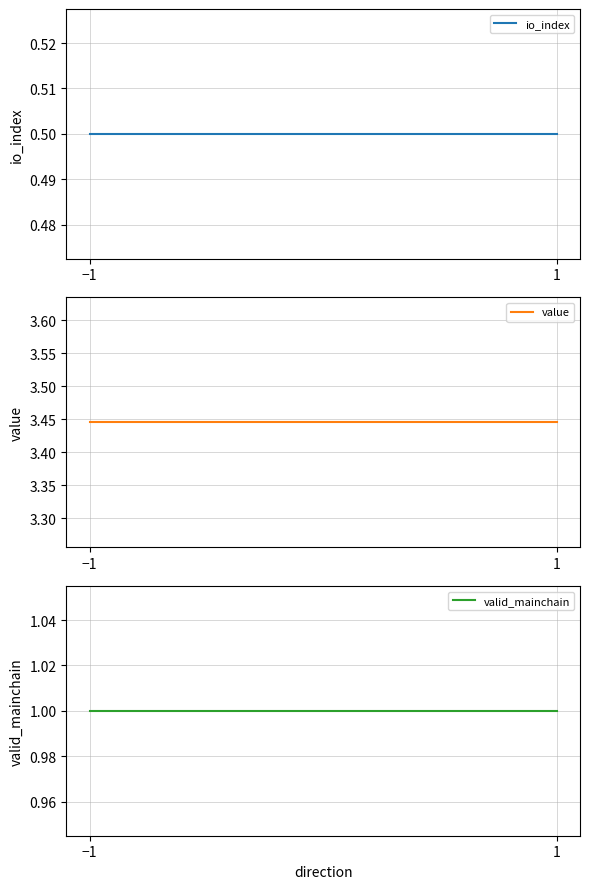

Between −1 and 1, which is larger?

−1